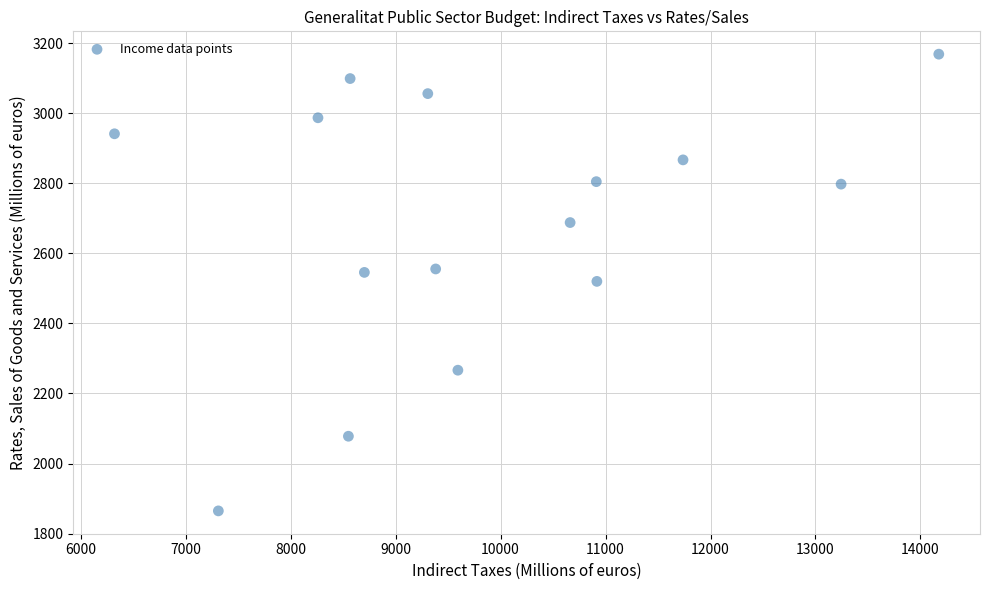

What is the range of X values (max minus min)?

7851.4